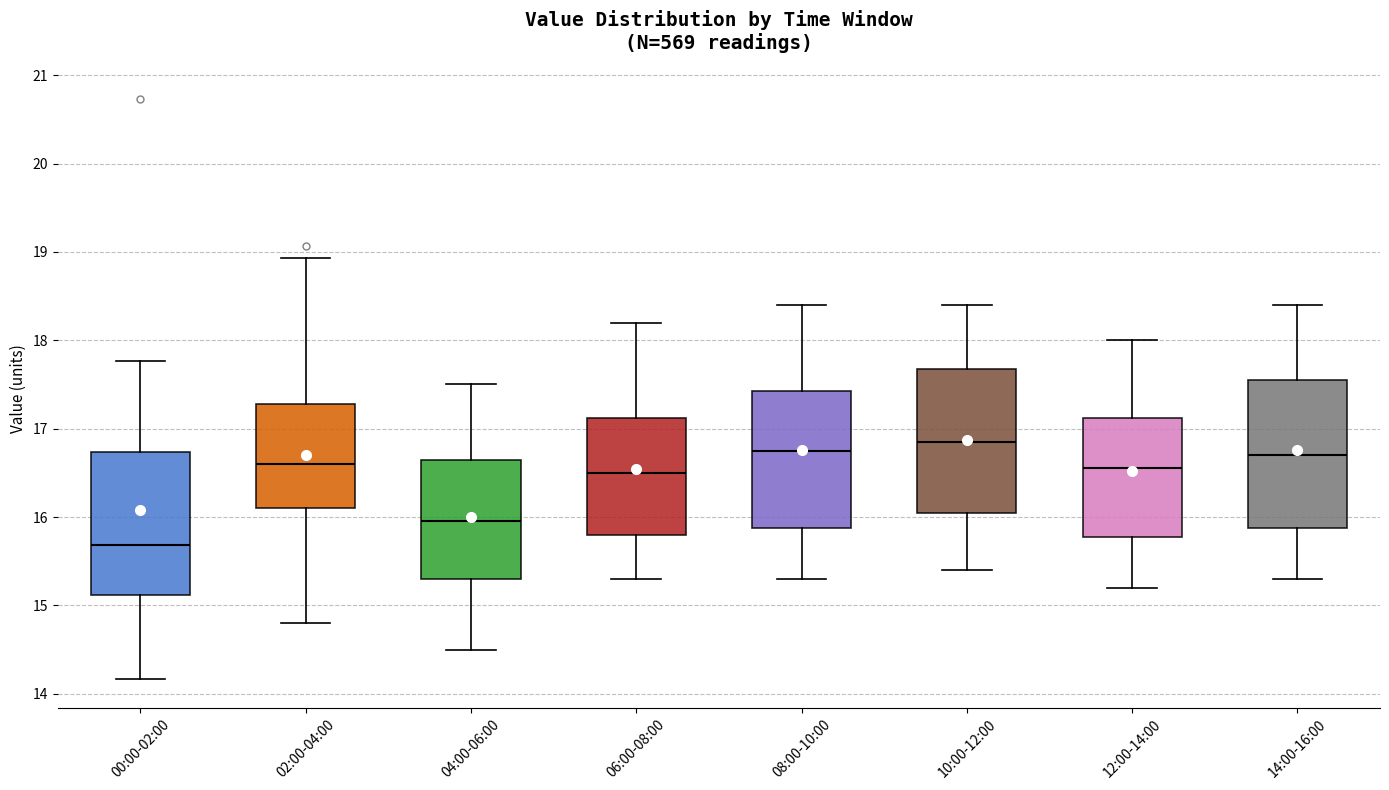

Which box has the highest median line?

10:00-12:00